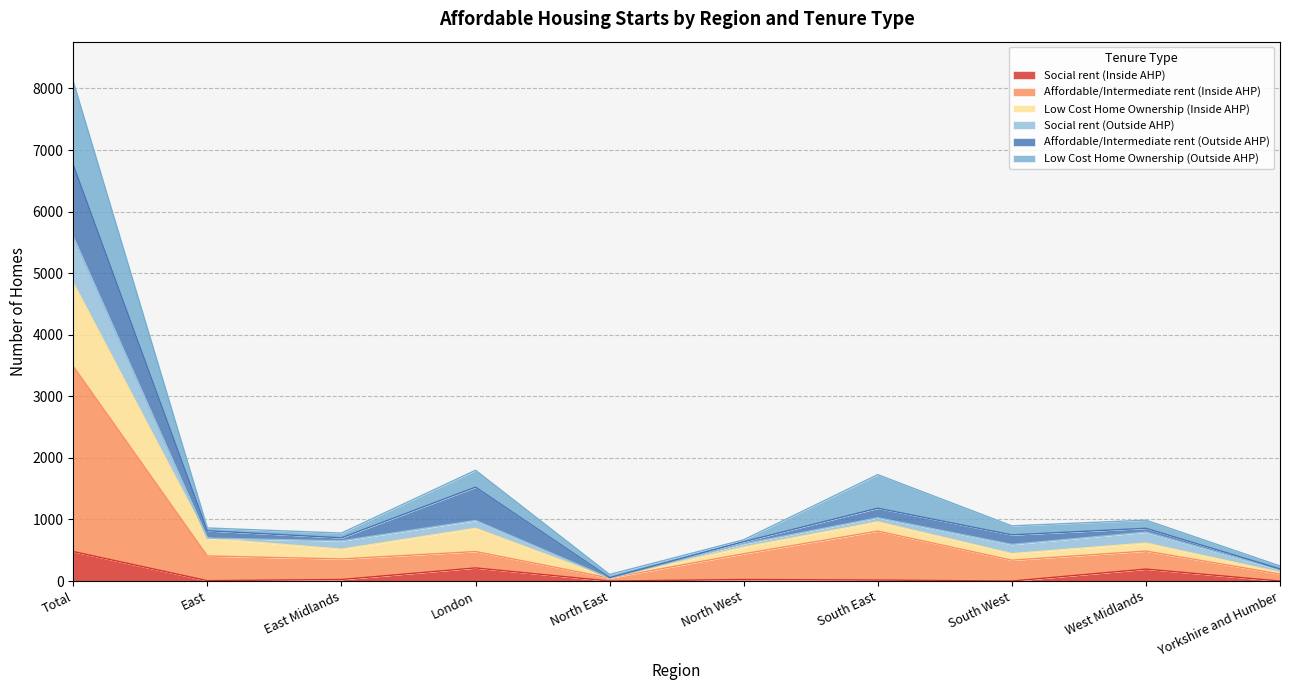

At which category is the sum across all series the highest?

Total